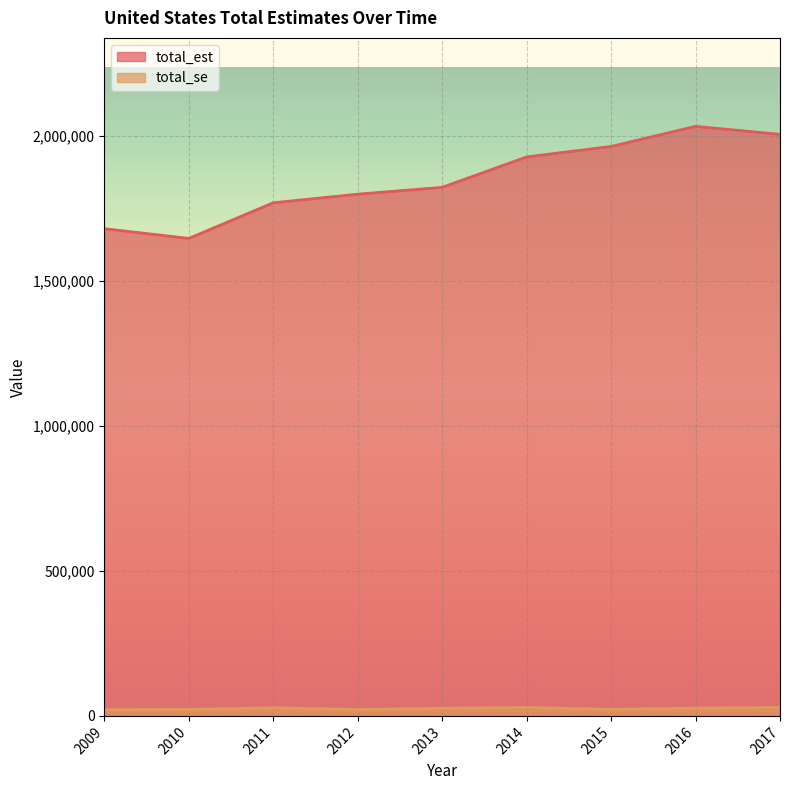

What is the value of the total_se point at the 9th from the left?

29199.4